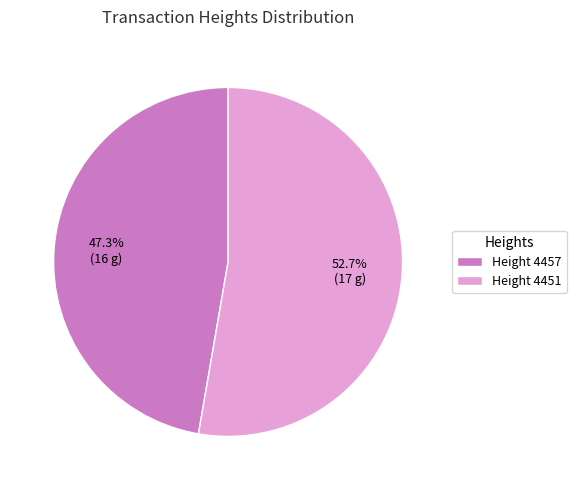

How many slices are in this pie chart?

2